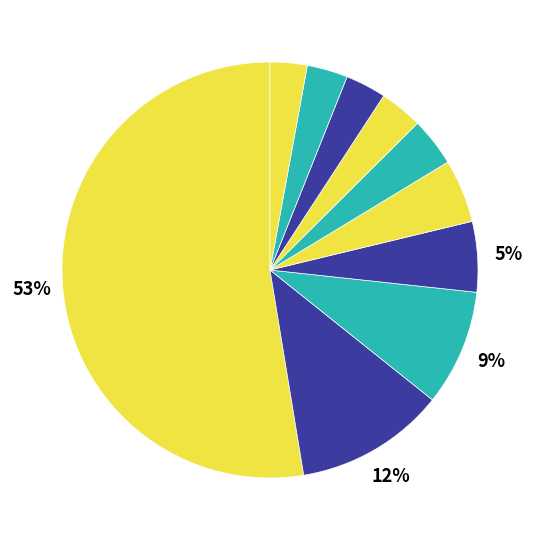

How many segments does this pie chart have?

10